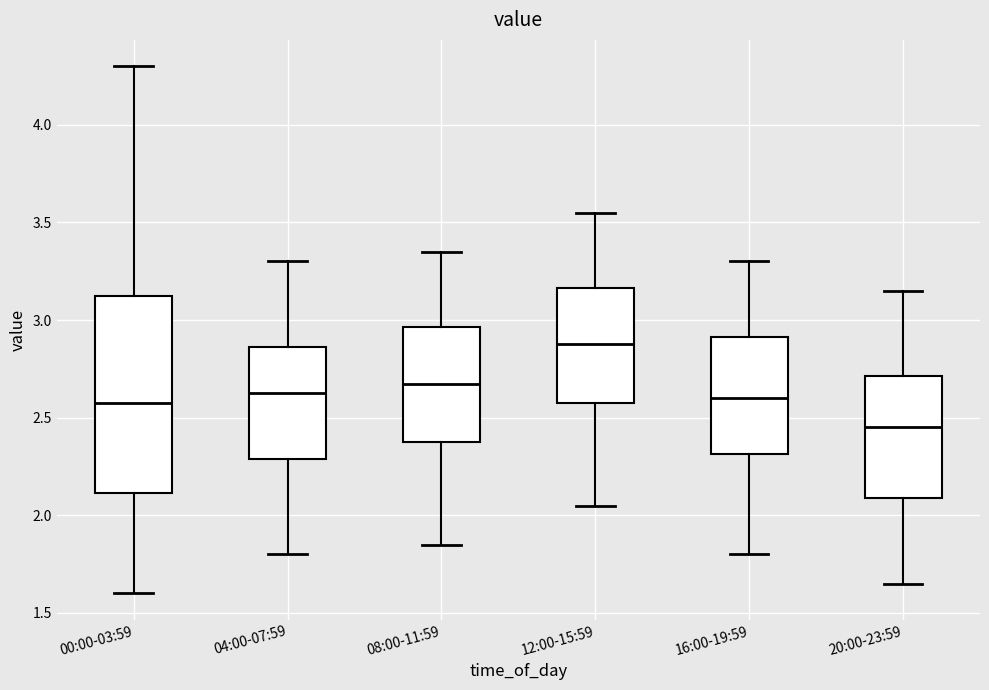

Where is the upper edge of the box for 08:00-11:59 on the y-axis? The values are not printed on the chart, so give them approximately, as read against the axis.

2.95